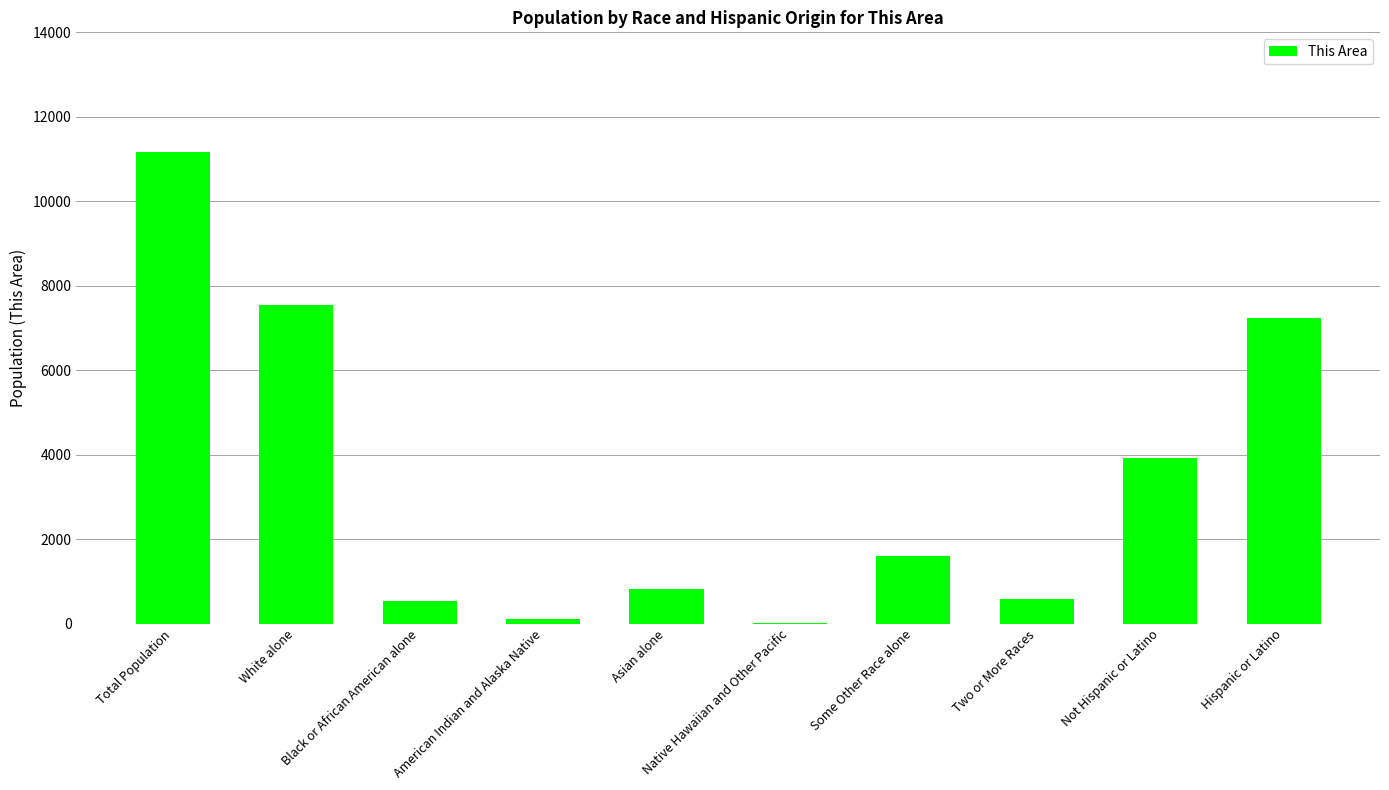

What is the approximate value at Asian alone?

818